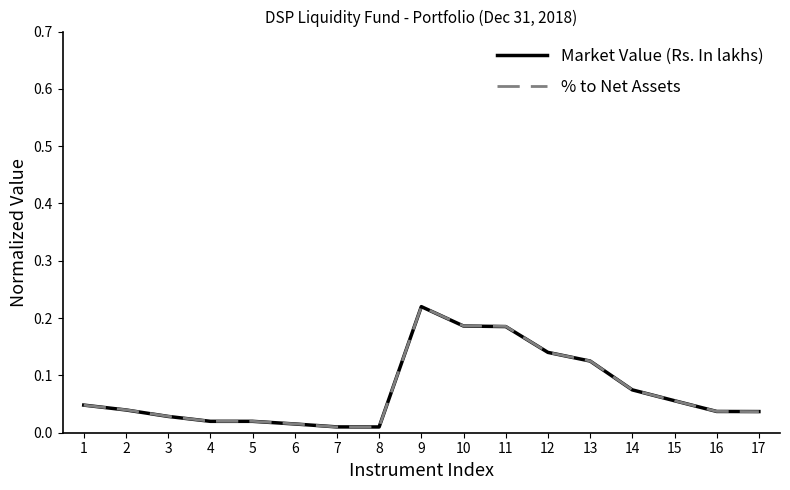

Is it true that Market Value (Rs. In lakhs) equals 0.3 at 9?

False